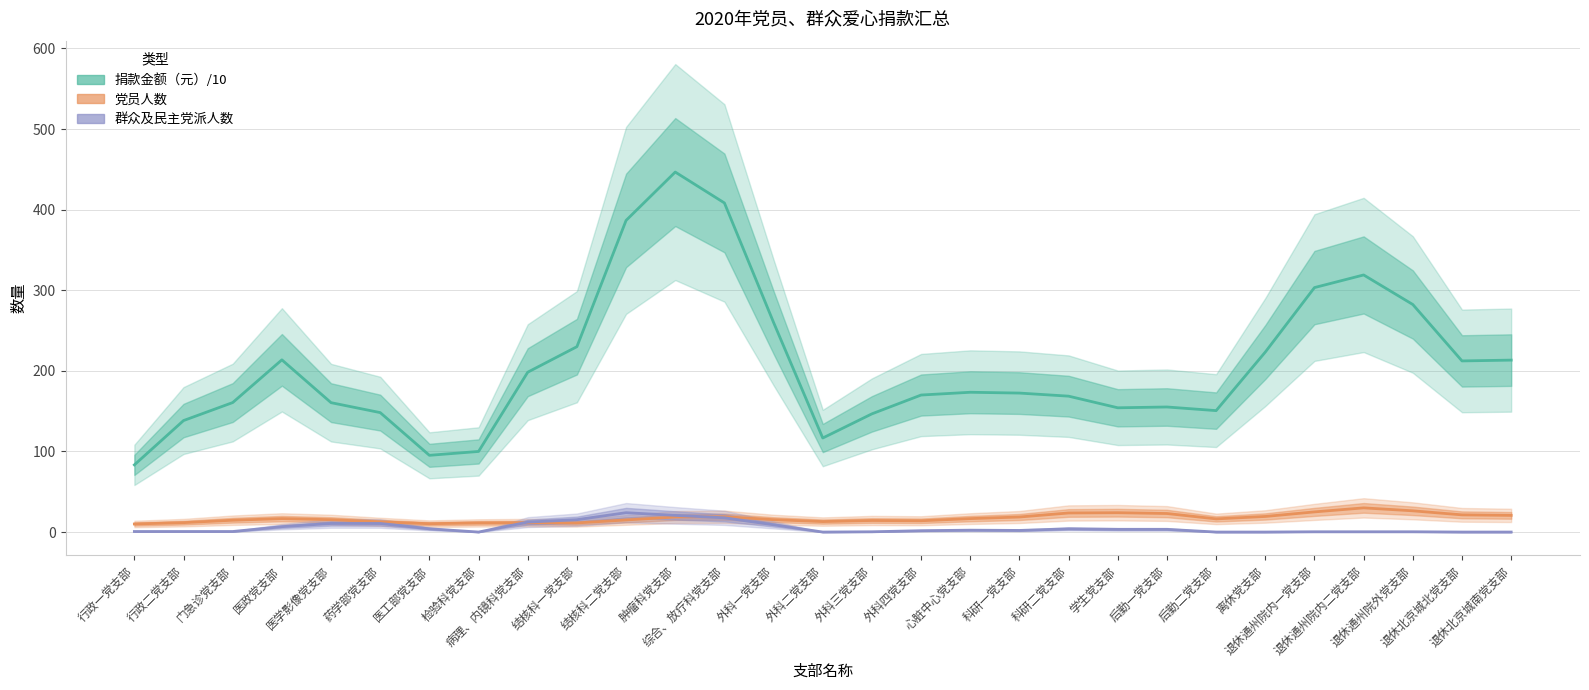

What is the label of the 22nd point from the left?

后勤一党支部